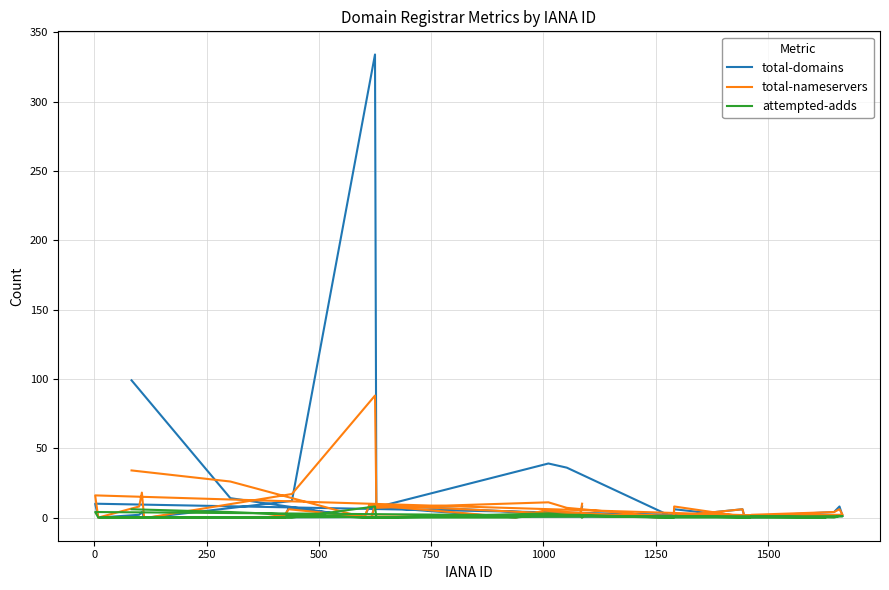

How many series are shown in this chart?

3